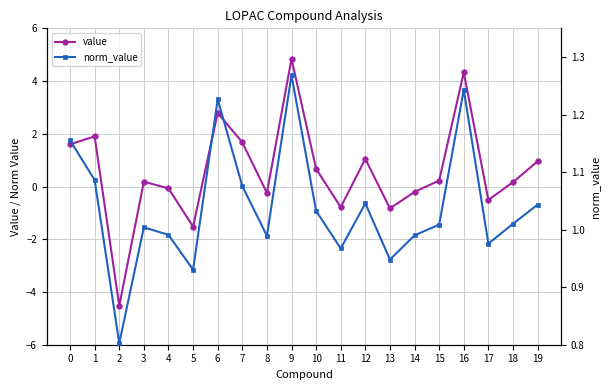

How many lines are shown in the chart?

2